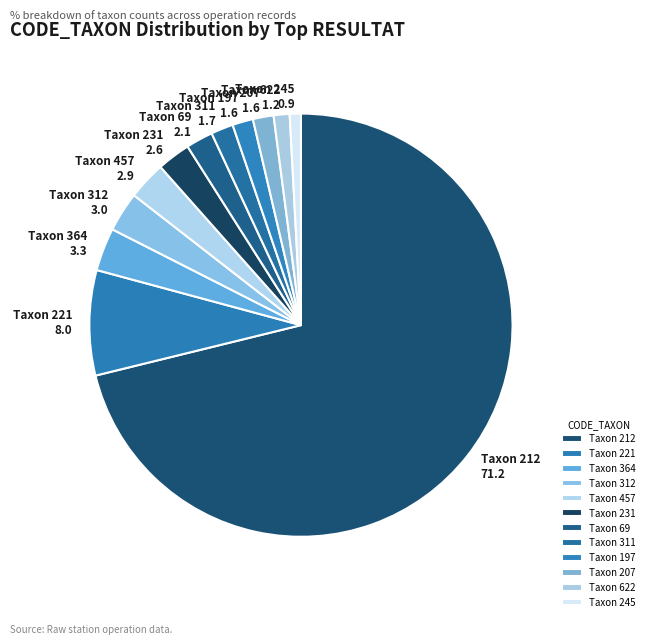

Is the sum of Taxon 312 and Taxon 622 greater than half?

No